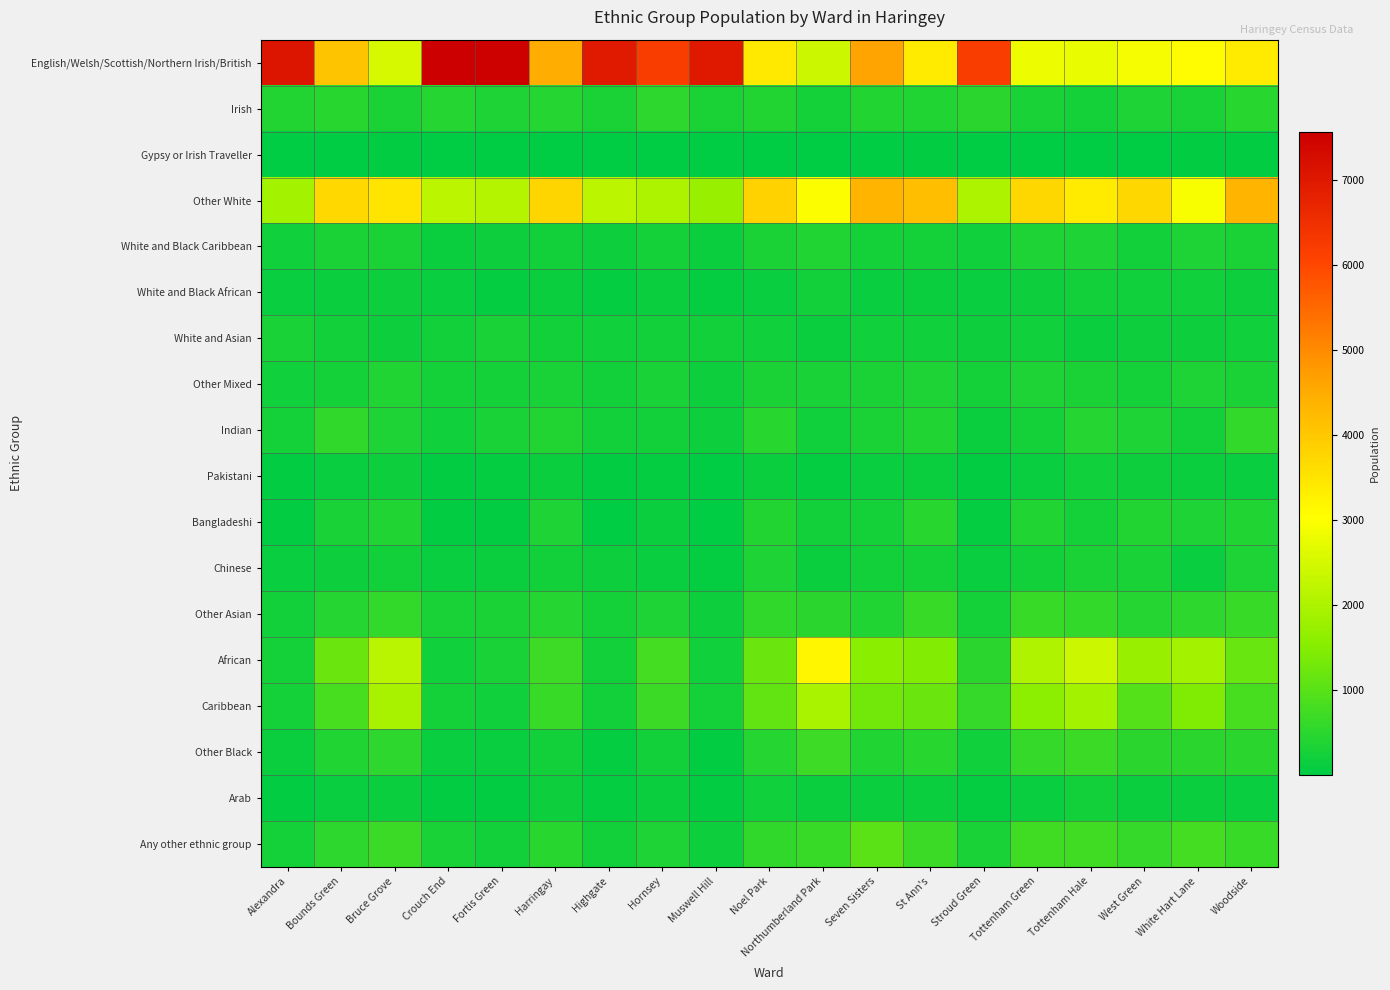

What is the difference between the highest and lowest values at Alexandra?

7059